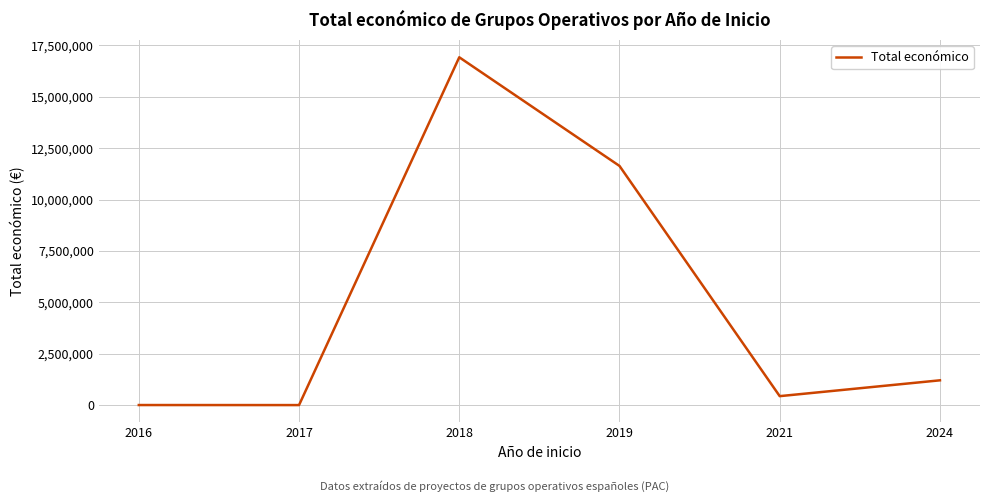

True or false: the data has more than 0 interior local peaks.

True